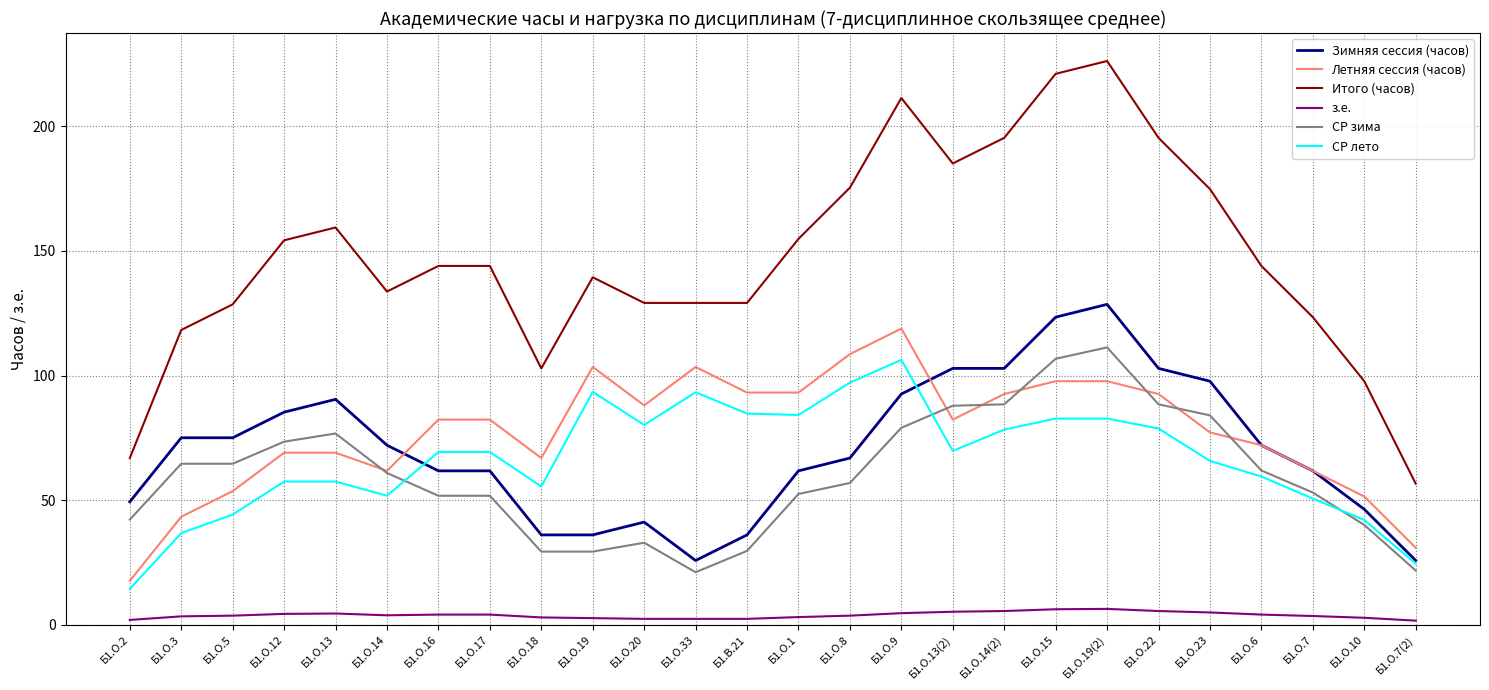

Which series has the widest spread of values?

Итого (часов)